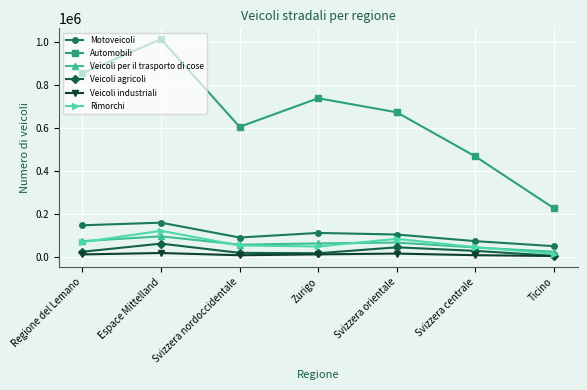

Which series has the widest spread of values?

Automobili